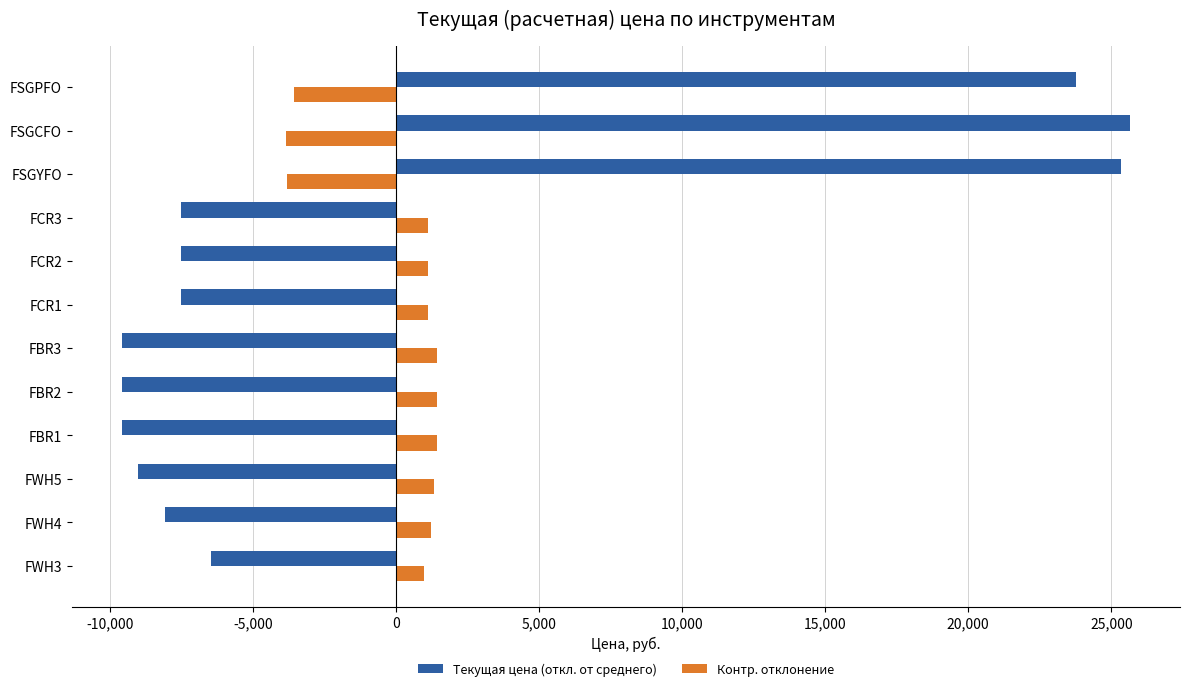

What is the sum of the Текущая цена (откл. от среднего) values at FCR1 and FBR2?

-17072.6